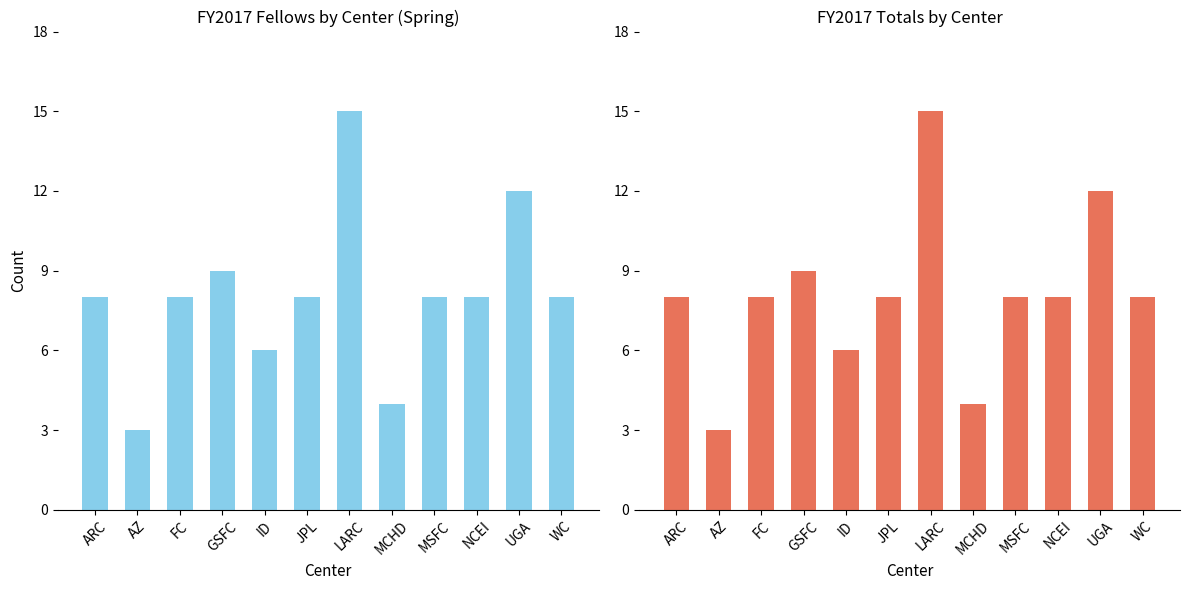

What is the difference between the values at ID and WC?

2